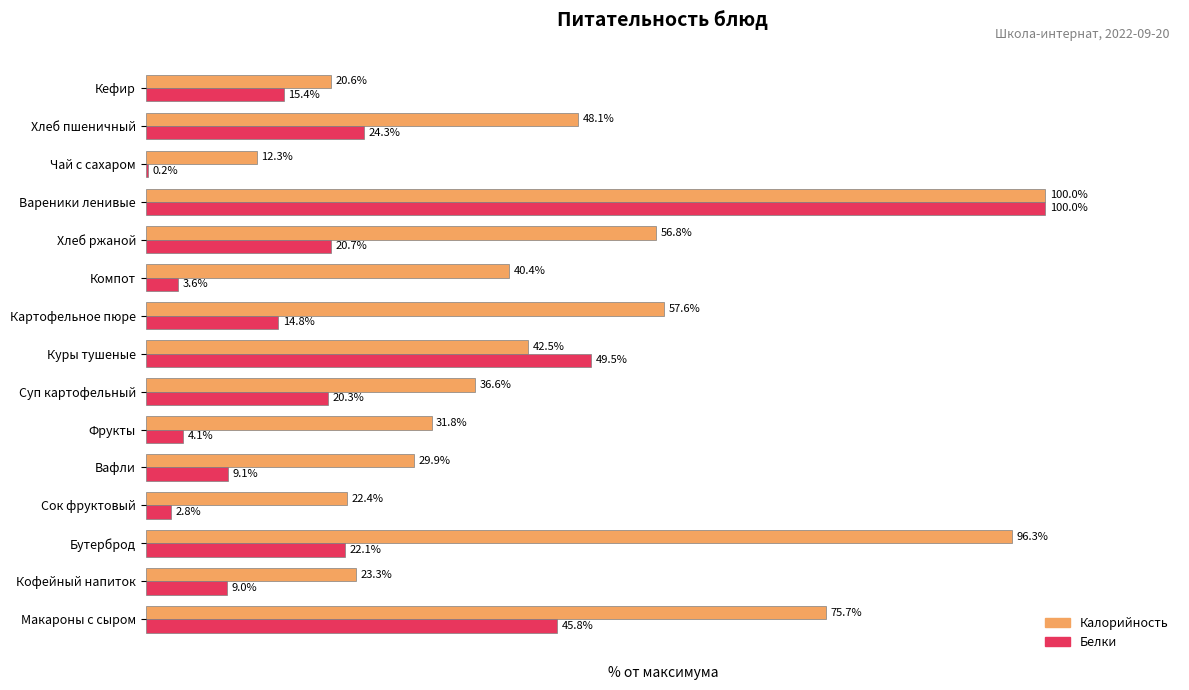

At which category is the sum across all series the highest?

Вареники ленивые